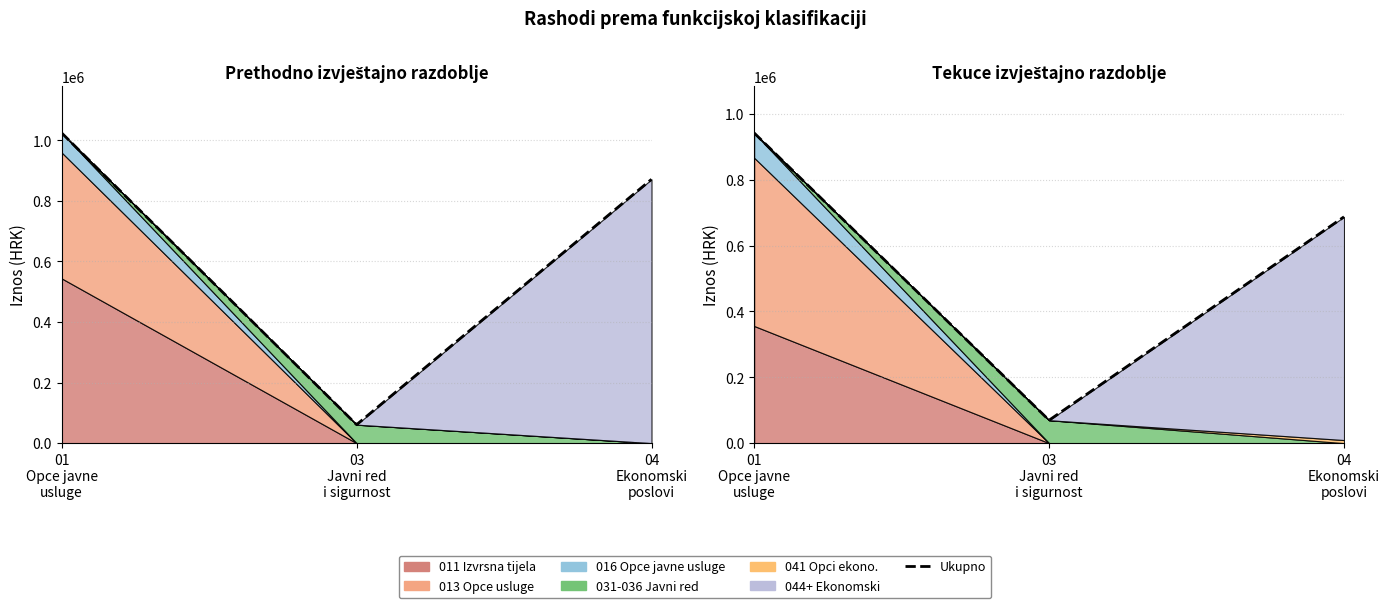

At which category does the chart reach its minimum across all series?

03
Javni red
i sigurnost